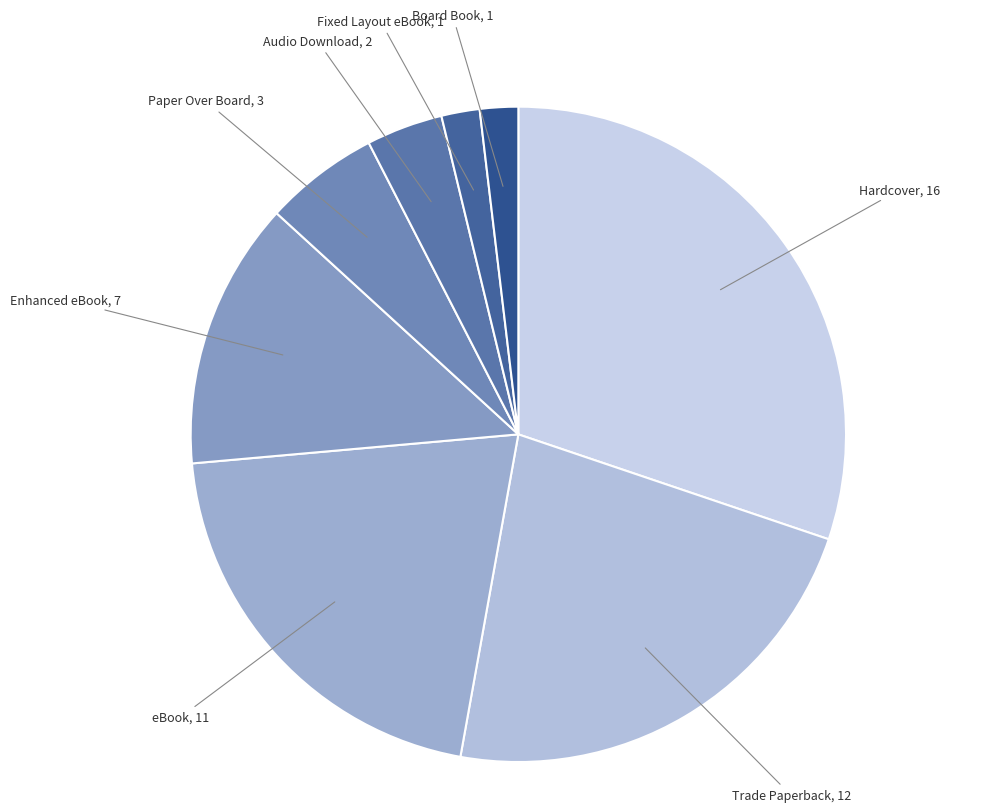

Is the sum of Paper Over Board and Audio Download greater than half?

No